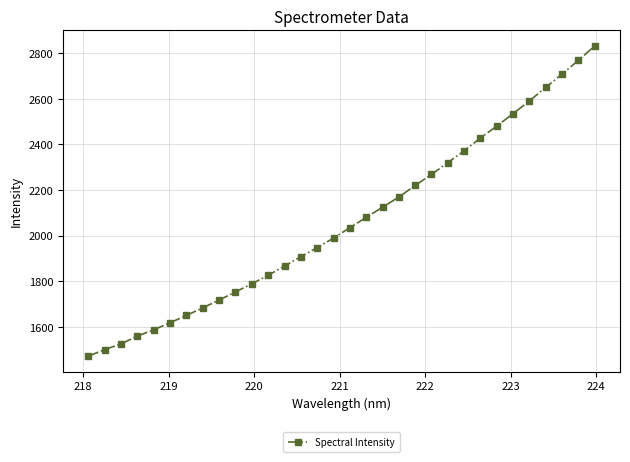

What is the smallest value displayed?

1470.8